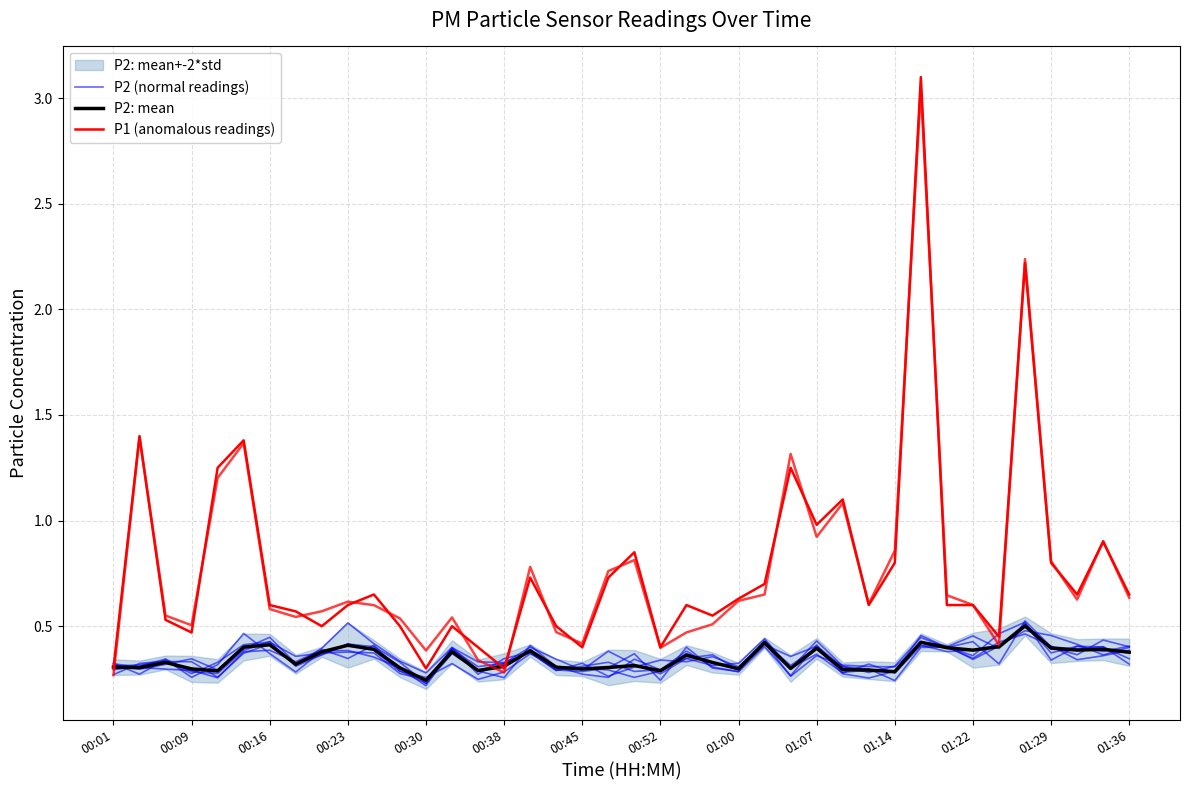

Is the value of P2 (normal readings) at 01:29 greater than the value of P2: mean at 00:09?

Yes